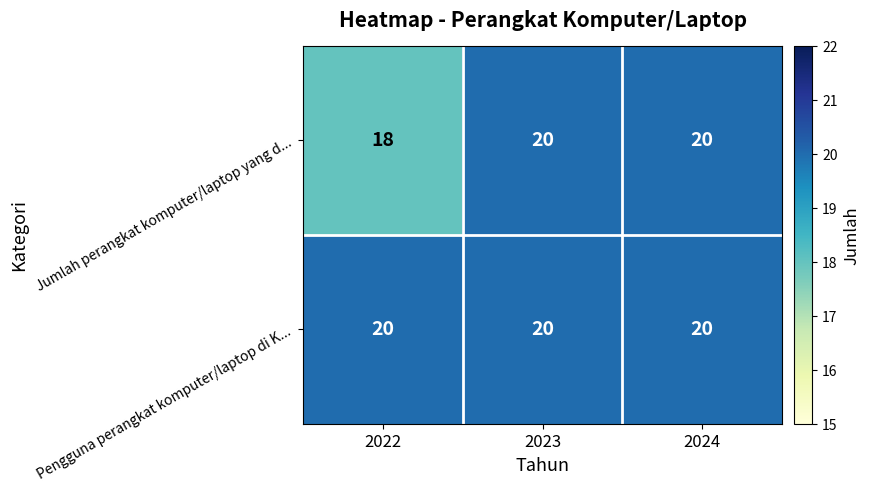

List the series in order of their overall mean, lowest first.

Jumlah perangkat komputer/laptop yang d..., Pengguna perangkat komputer/laptop di K...